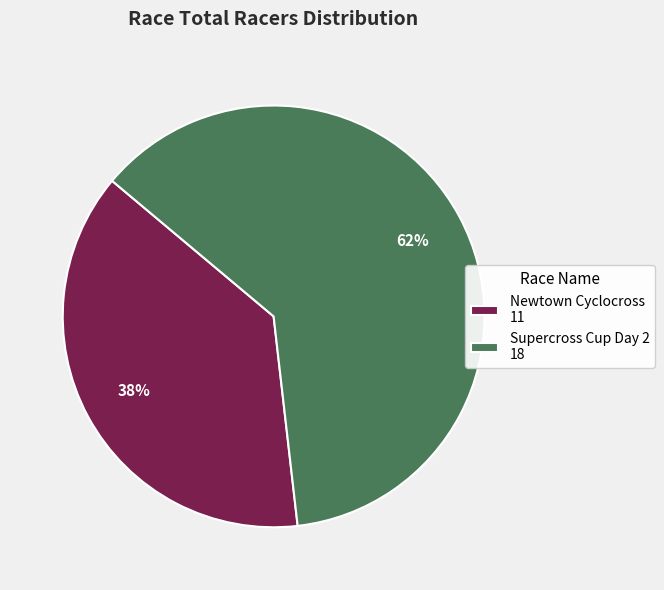

To the nearest percent, what percentage of the pie is Supercross Cup Day 2?

62%